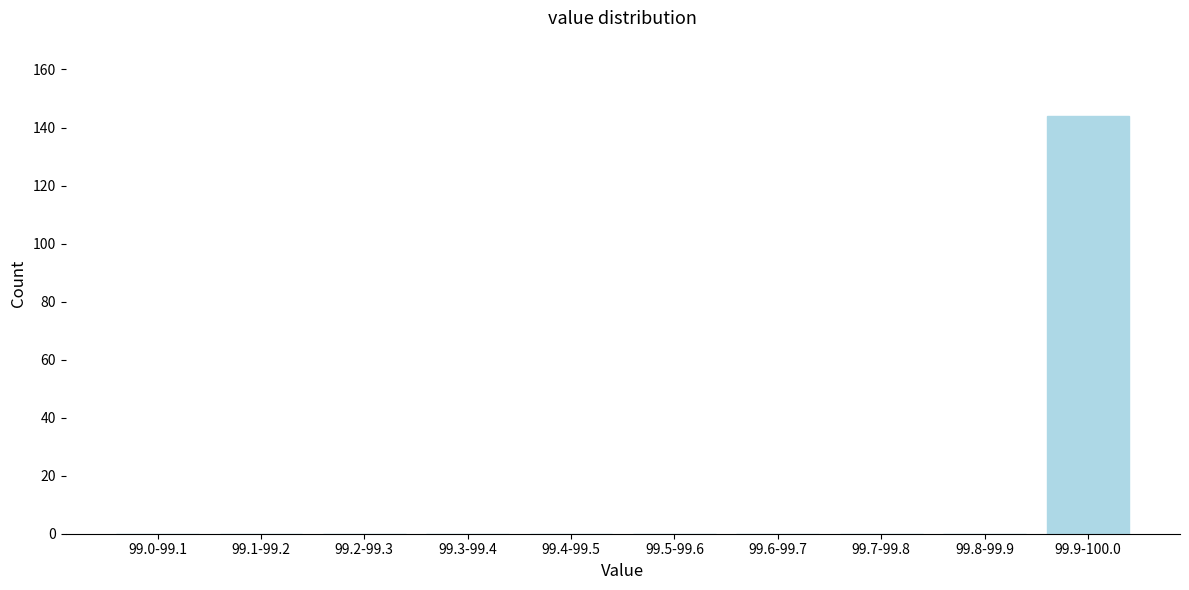

Reading left to right, extract all data points from this chart.

99.0-99.1=0	99.1-99.2=0	99.2-99.3=0	99.3-99.4=0	99.4-99.5=0	99.5-99.6=0	99.6-99.7=0	99.7-99.8=0	99.8-99.9=0	99.9-100.0=144